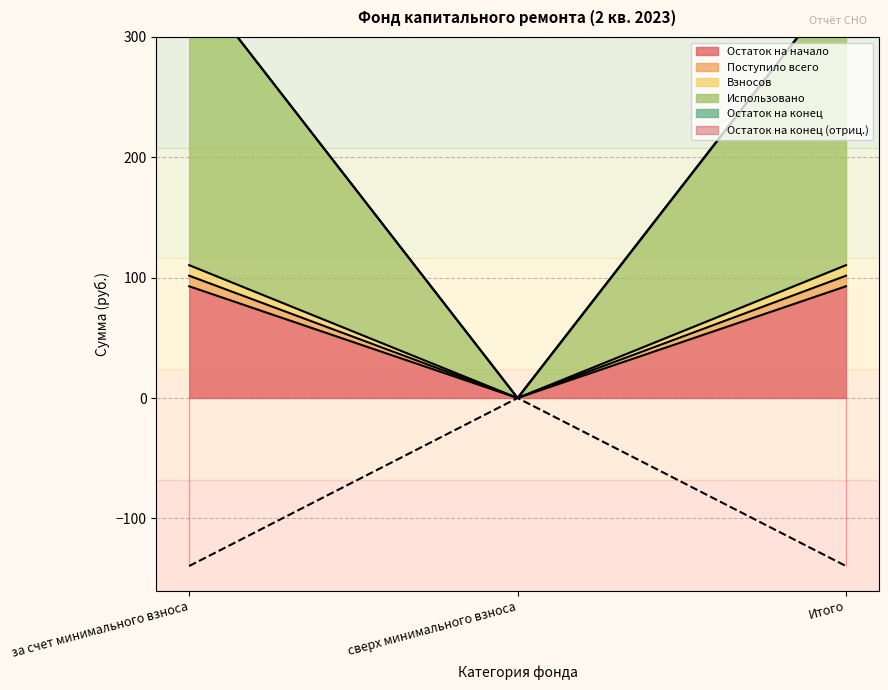

List the series in order of their peak value, highest first.

Использовано, Взносов, Поступило всего, Остаток на начало, Остаток на конец